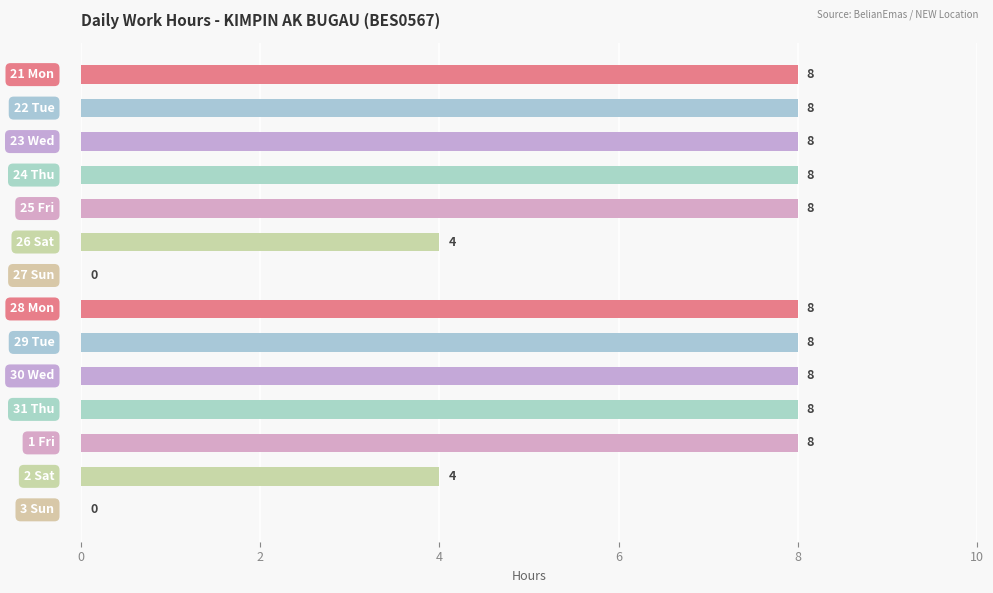

How many values are above zero?

12